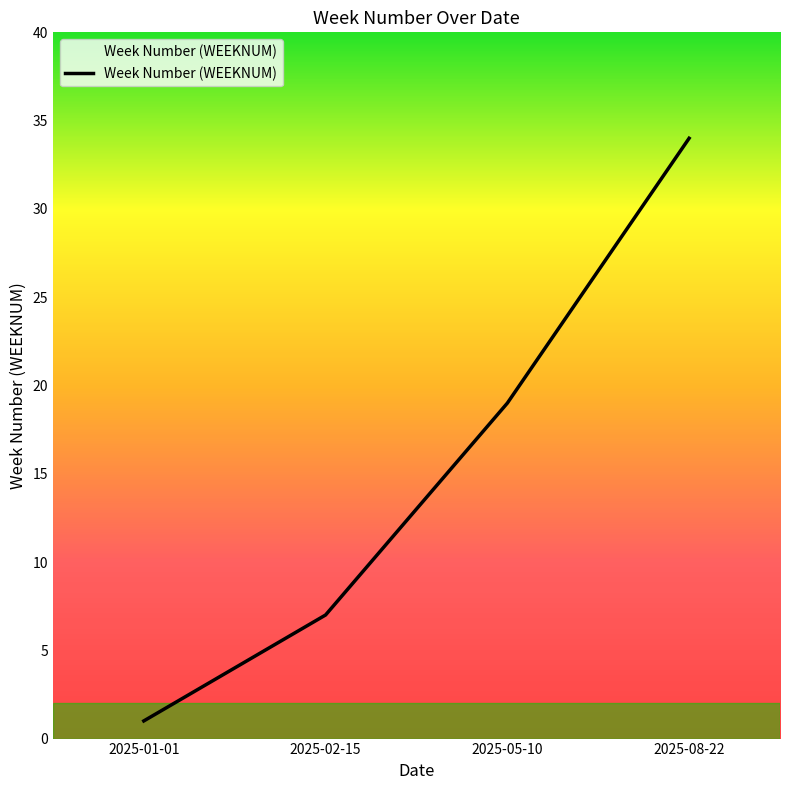

What is the change in value from 2025-05-10 to 2025-08-22?

+15